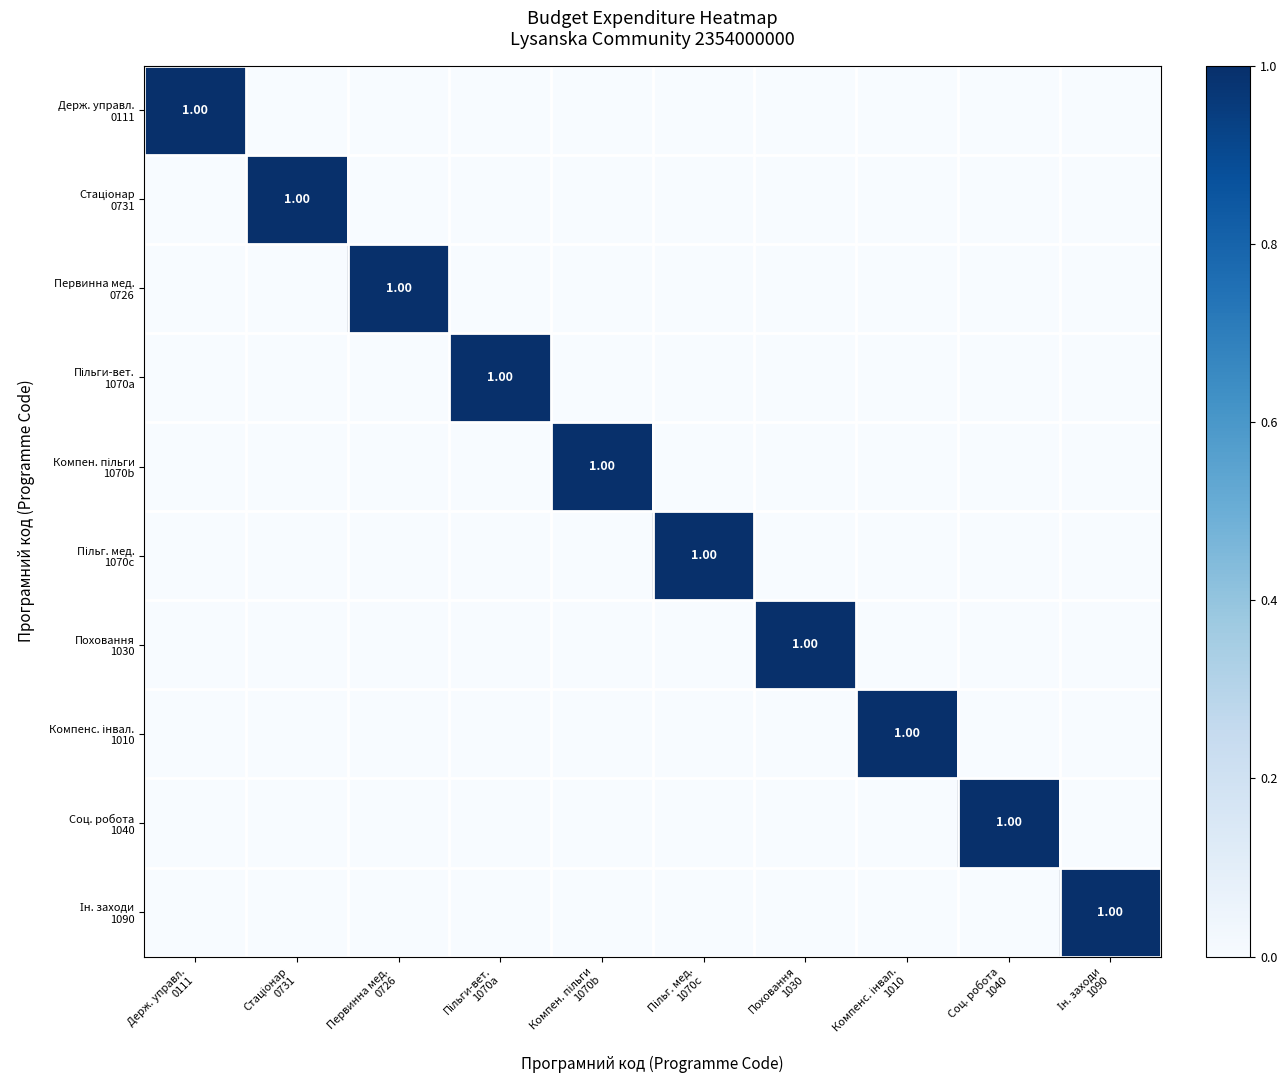

How many data points does each series have?

10